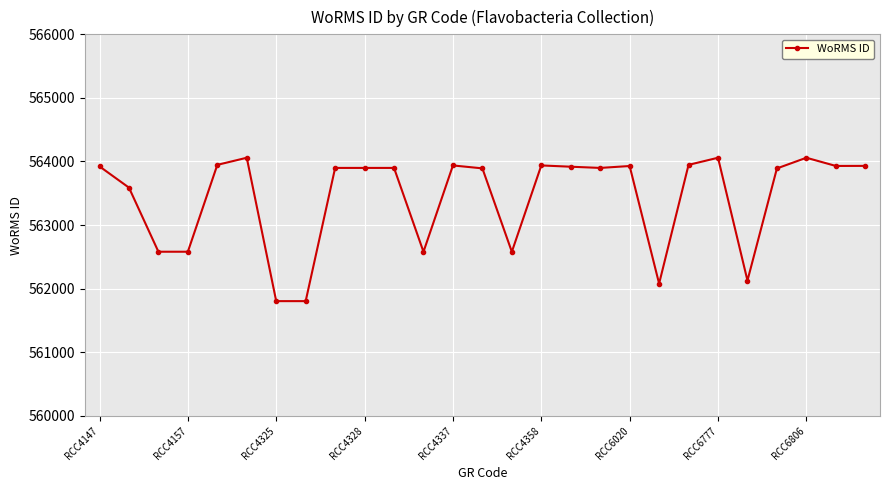

How many lines are shown in the chart?

1